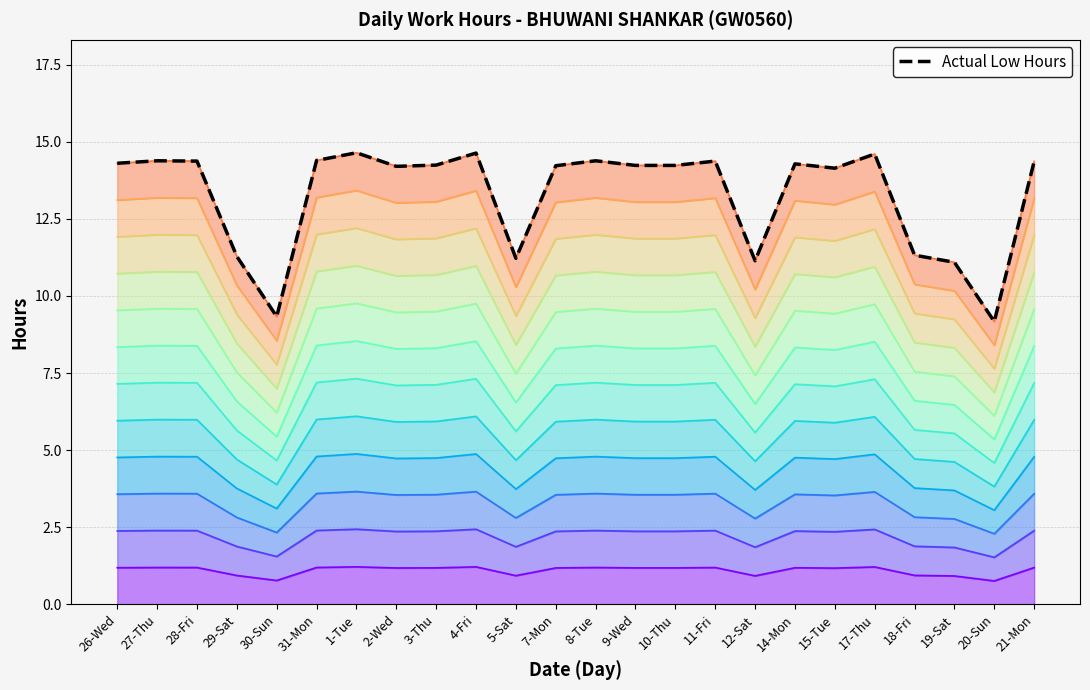

Does the chart have visible grid lines?

Yes